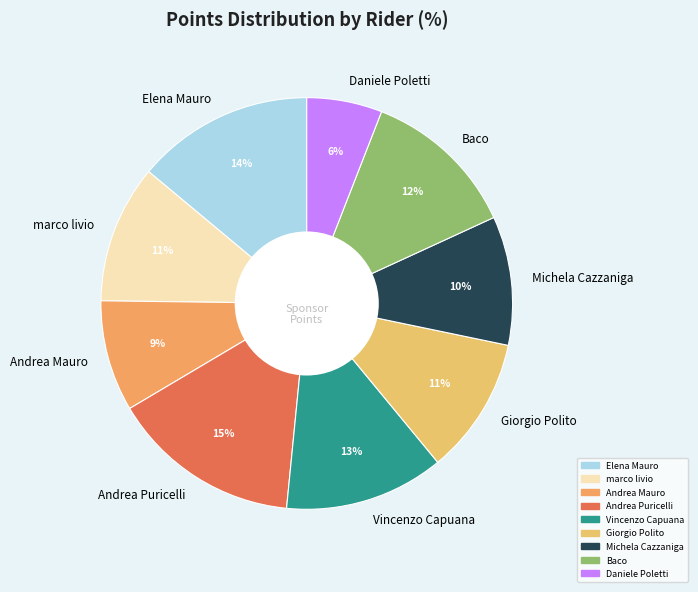

To the nearest percent, what percentage of the pie is Andrea Mauro?

9%